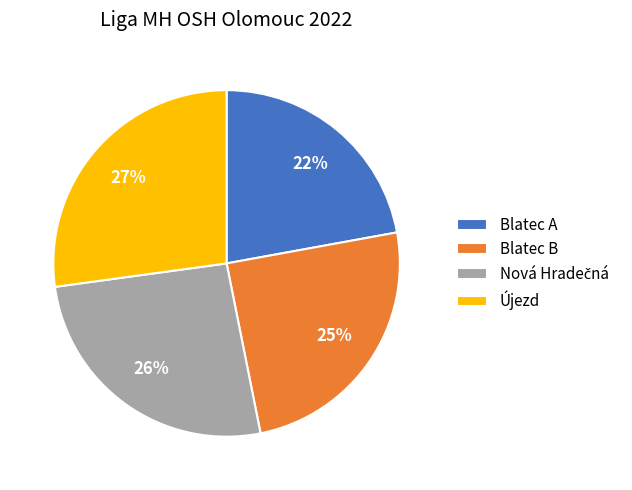

The Újezd slice represents 27% of the pie. True or false?

True